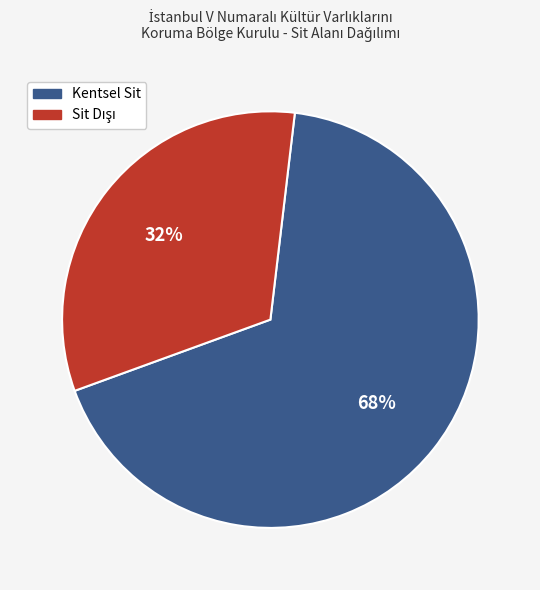

Is it true that Kentsel Sit is 68% of the pie?

True